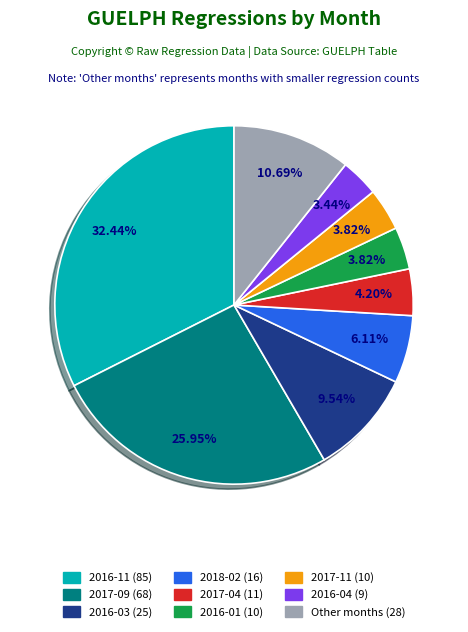

Does any single category account for the majority?

No